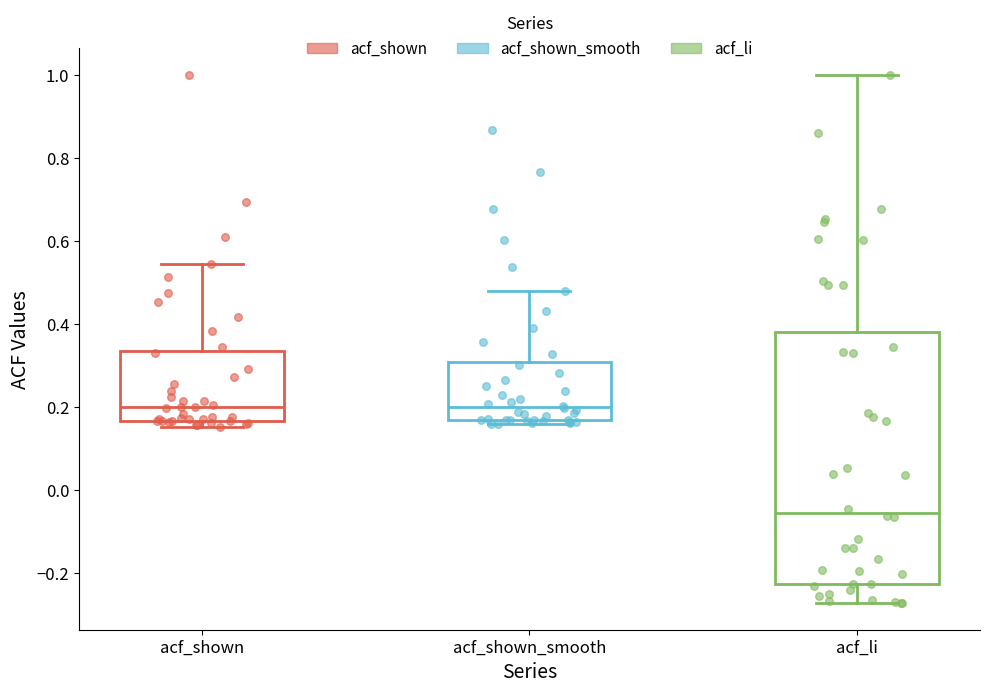

Reading left to right, transcribe this box plot: for each box, give where its median line is, the range the box spans, and where its two whiskers end, as read against the y-axis. The values are not printed on the chart, so give them approximately, as read against the axis.

acf_shown: median 0.20, box 0.16 to 0.34, whiskers 0.16 (just below the box's lower edge) to 0.54
acf_shown_smooth: median 0.20, box 0.16 to 0.30, whiskers 0.16 (just below the box's lower edge) to 0.48
acf_li: median -0.06, box -0.22 to 0.38, whiskers -0.28 to 1.00